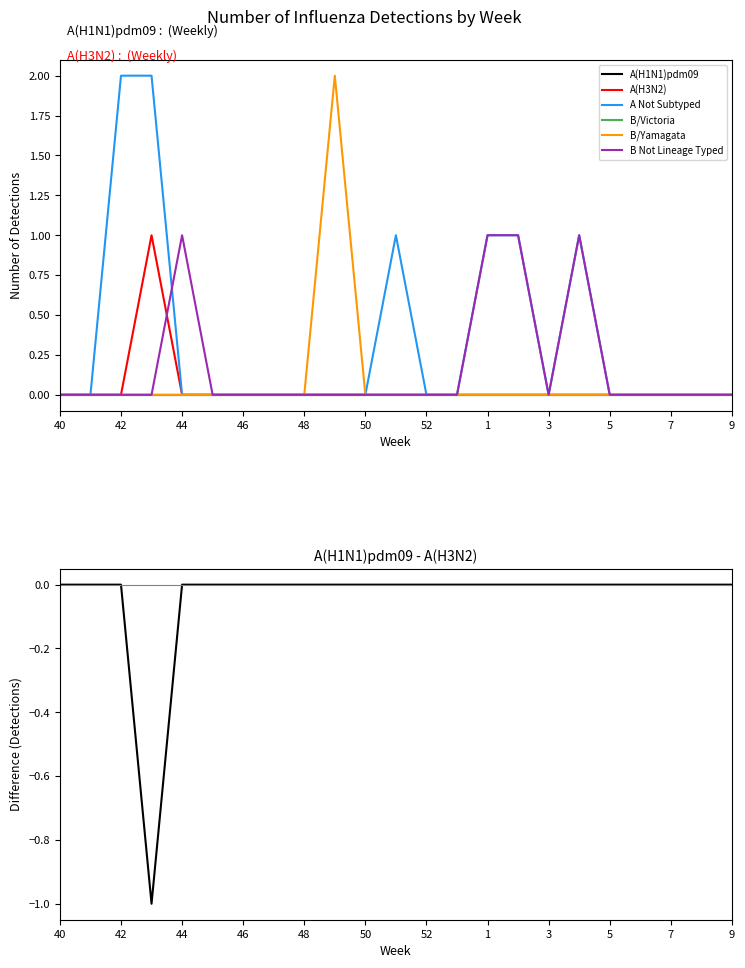

How many categories are shown in the chart?

23